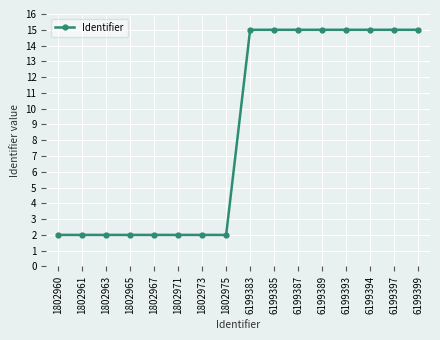

Read the value at 6199389.

15.0